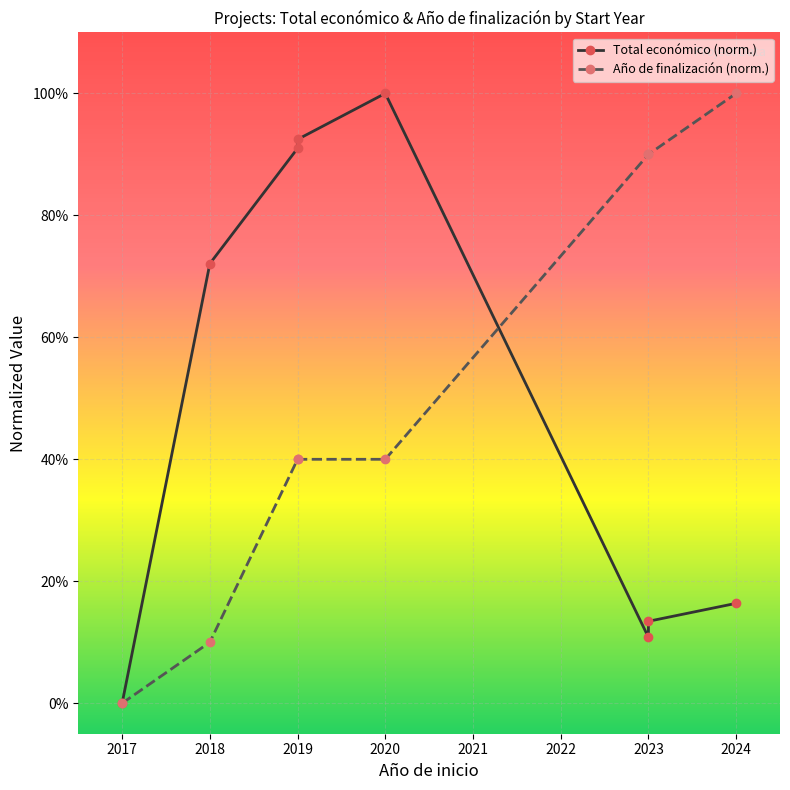

True or false: Año de finalización (norm.) has more than 0 points higher than both neighbors.

False